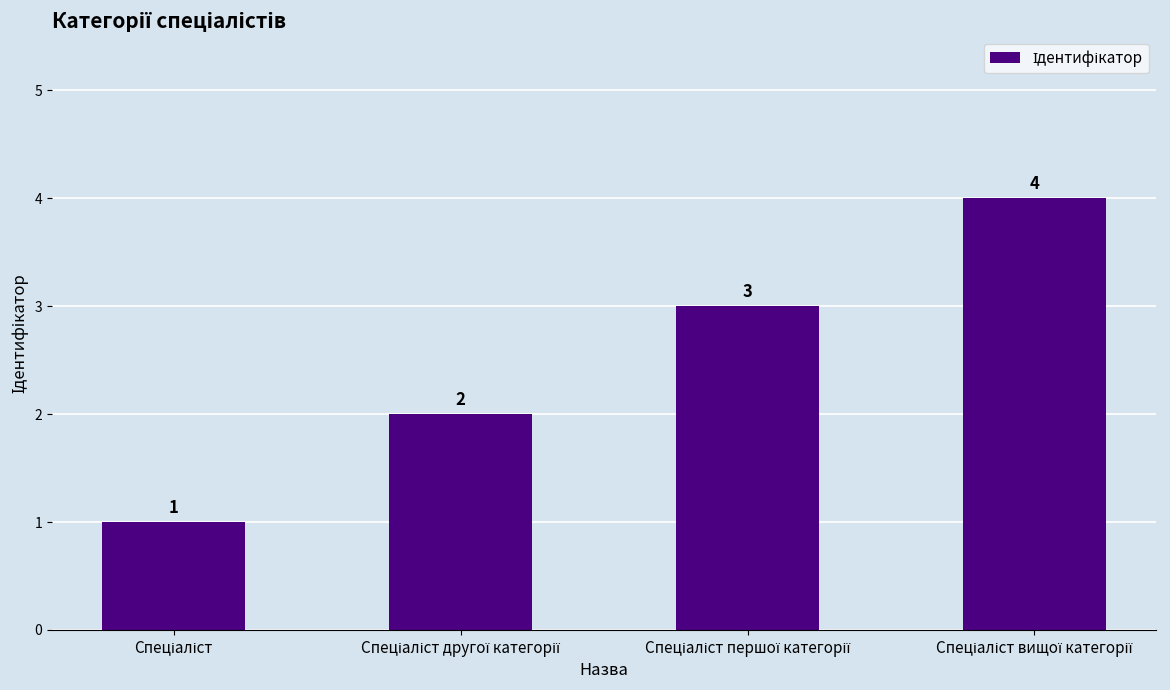

Reading left to right, list all the values displayed in this chart.

1	2	3	4